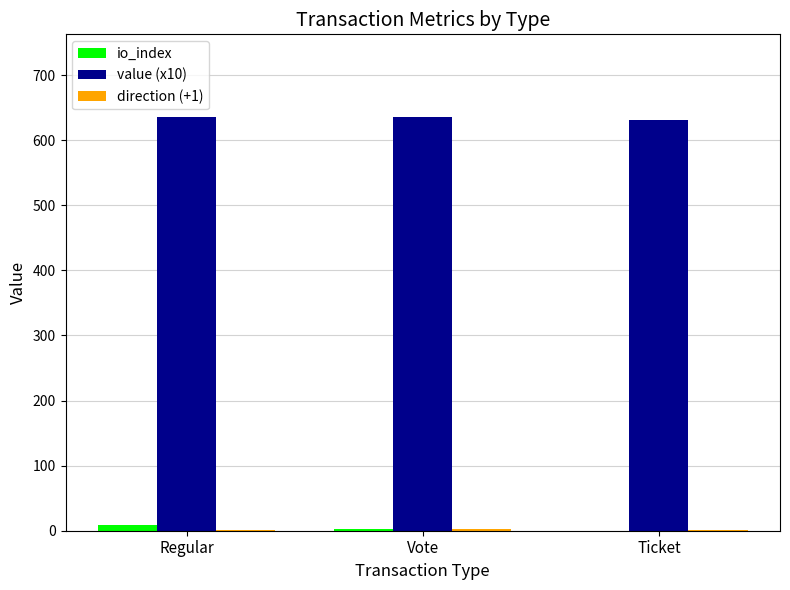

Which series has the largest total across all categories?

value (x10)